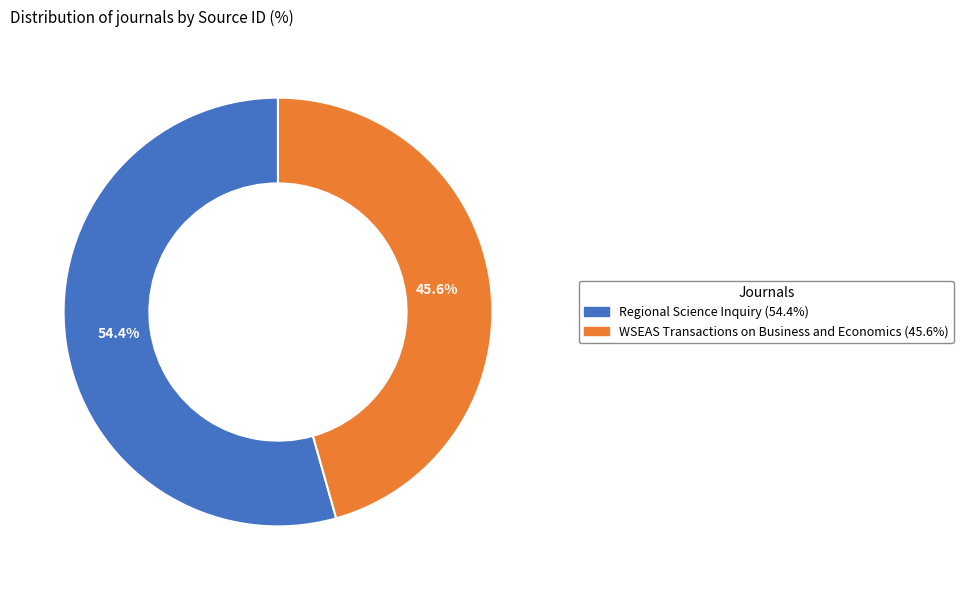

How many segments does this pie chart have?

2